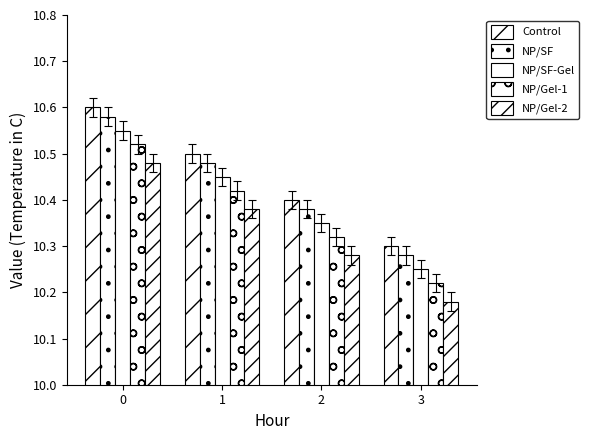

What is the value of the Control bar at the 1st from the left?

10.6